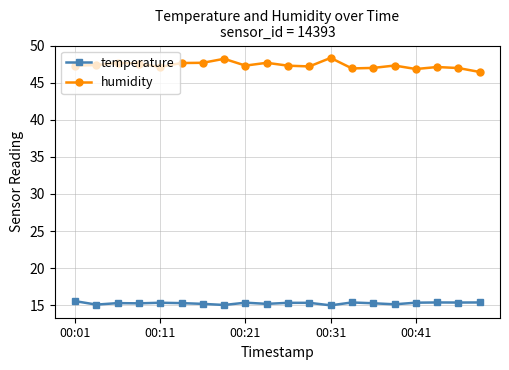

True or false: temperature has more than 1 points higher than both neighbors.

True